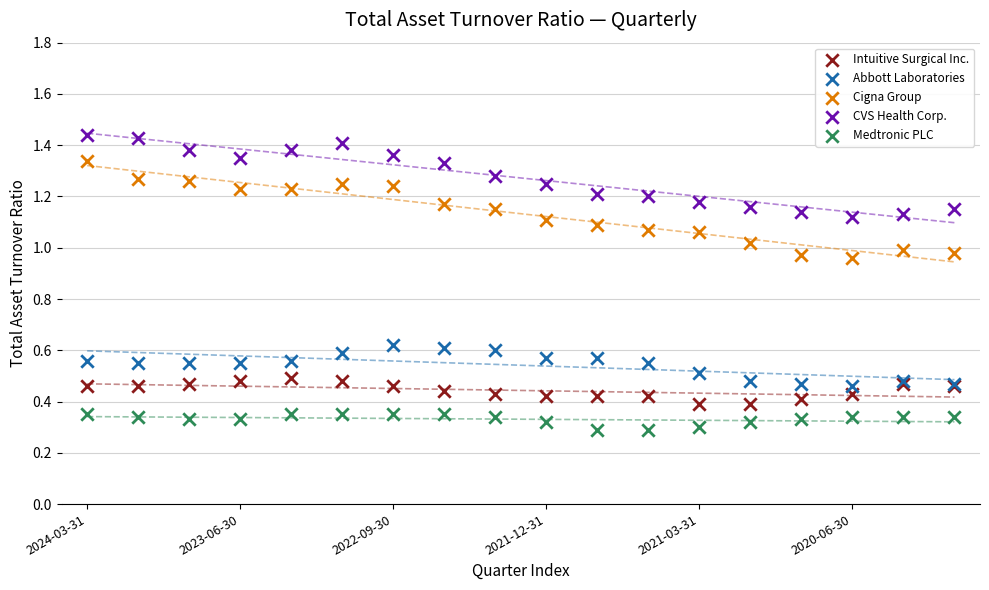

Which series reaches the minimum Y coordinate?

Medtronic PLC